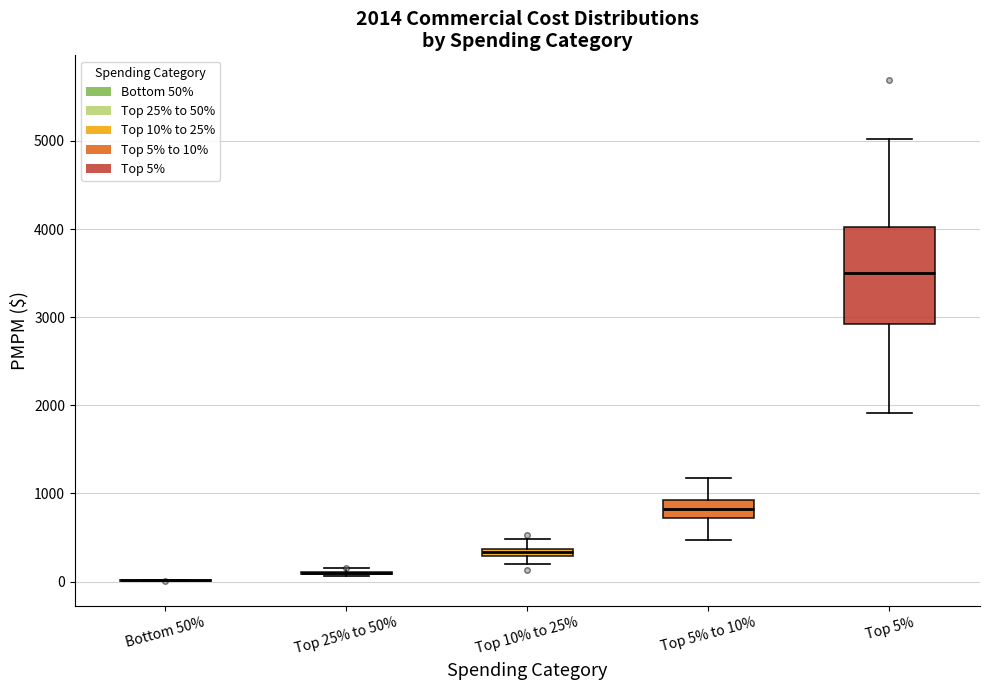

Comparing the boxes themselves (not the whiskers), which one is the tallest?

Top 5%